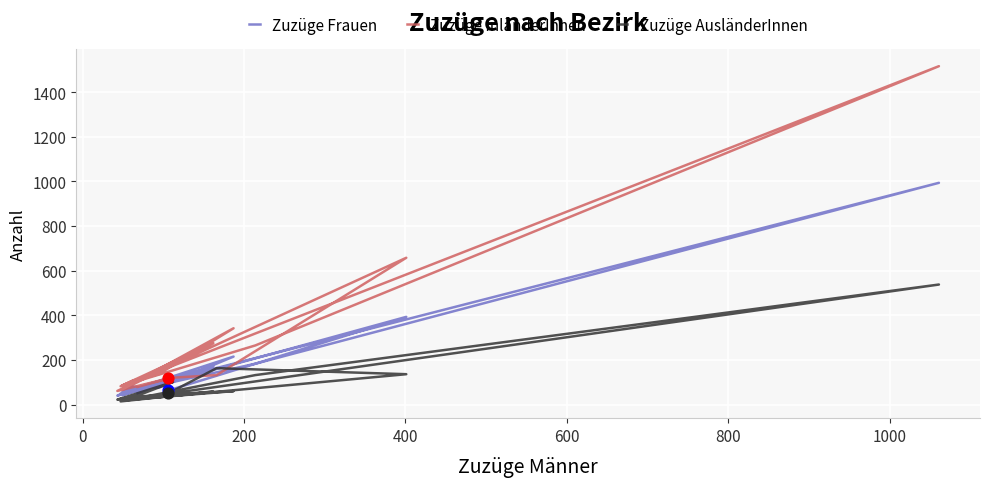

At how many categories does at least one series exceed 1449?

1